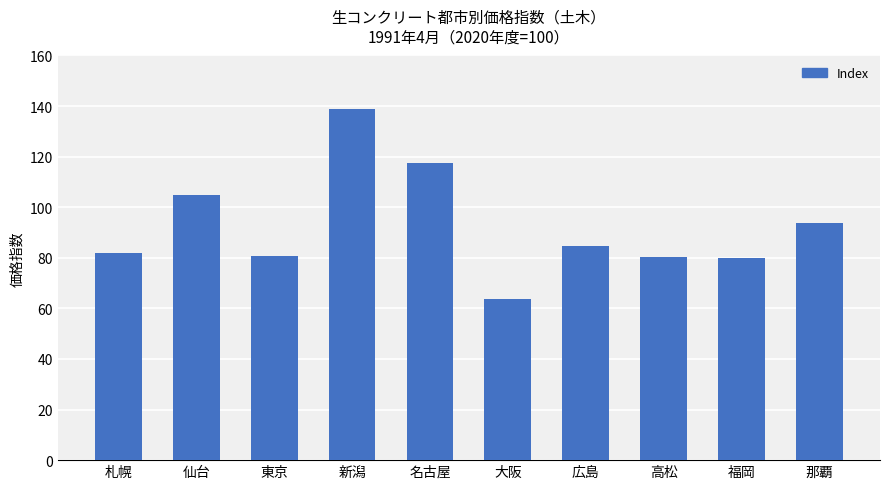

Between 名古屋 and 仙台, which is larger?

名古屋